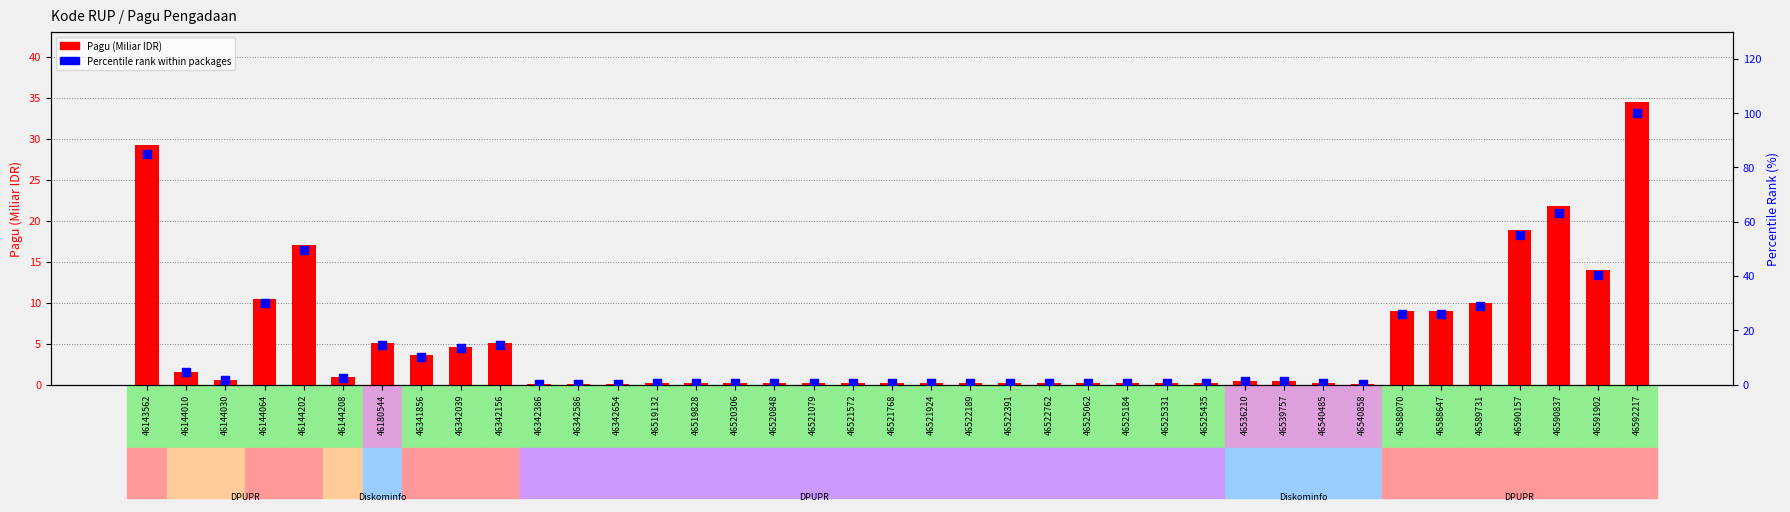

At which category is the sum across all series the highest?

46592217